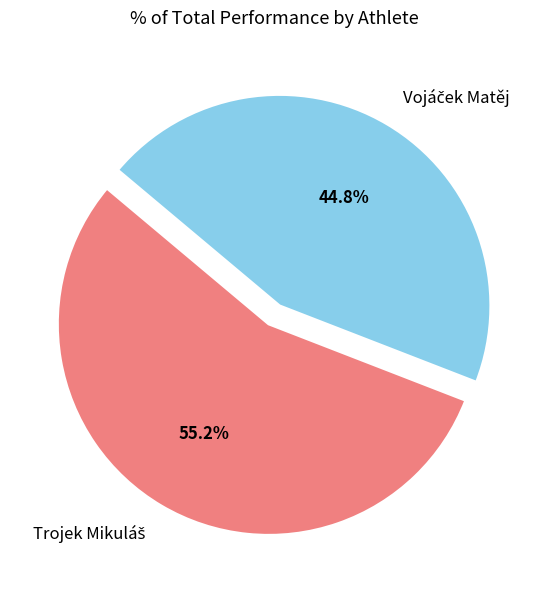

Is there any slice that represents more than half of the pie?

Yes